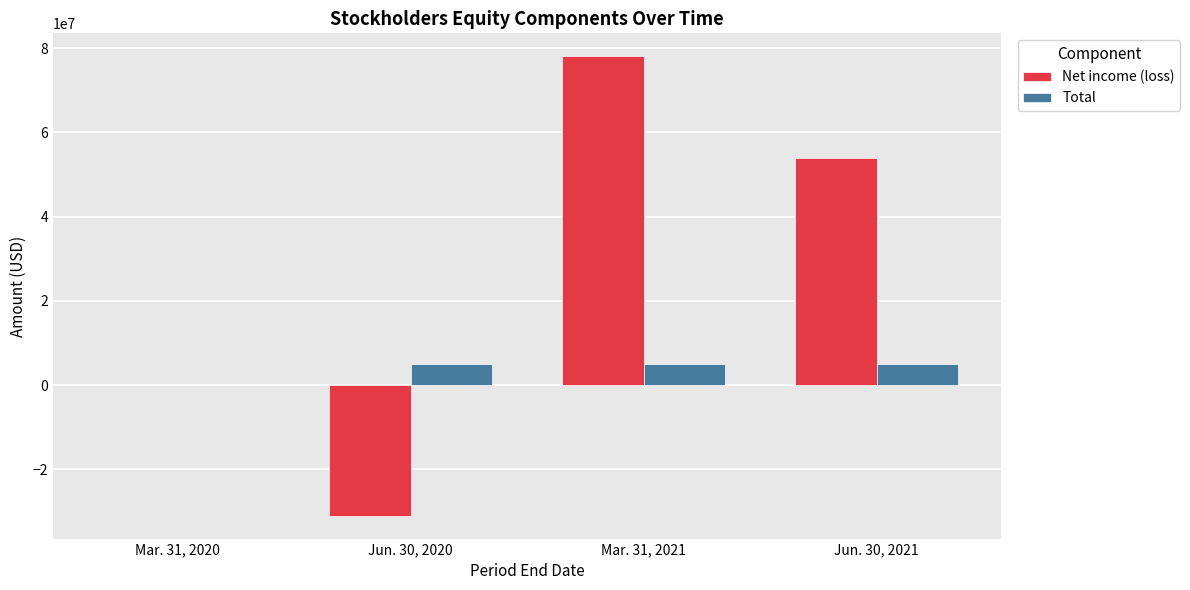

At which label is Net income (loss) closest to 23532244?

Mar. 31, 2020